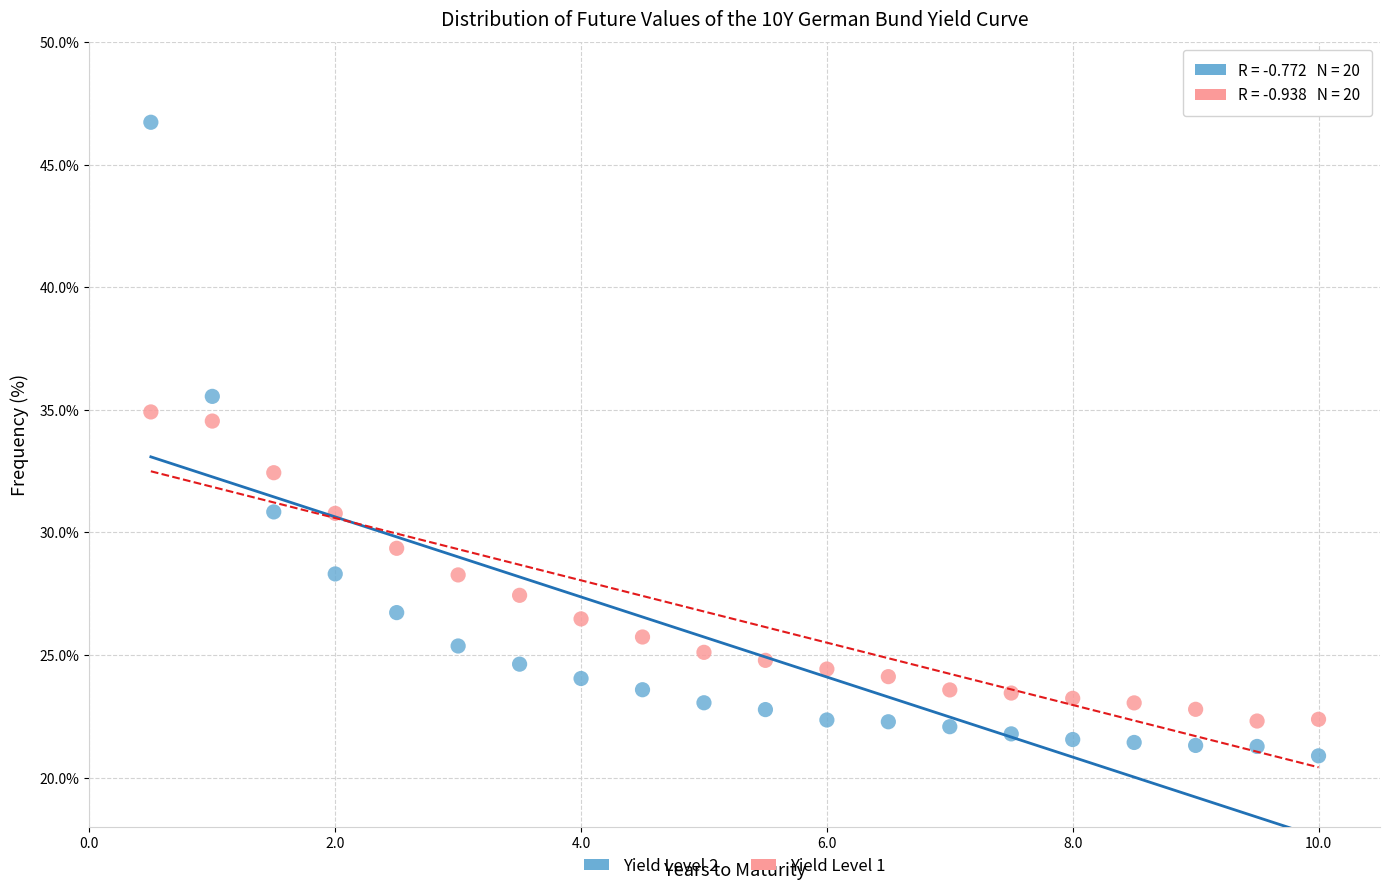

Which series contains the lowest Y value?

Yield Level 2